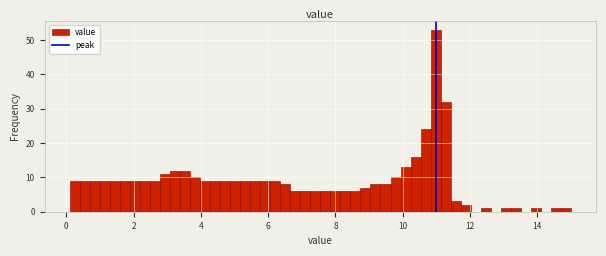

Around what value on the x-axis is the tallest bar? Give the approximate position of its centre, as read against the axis.

11.0